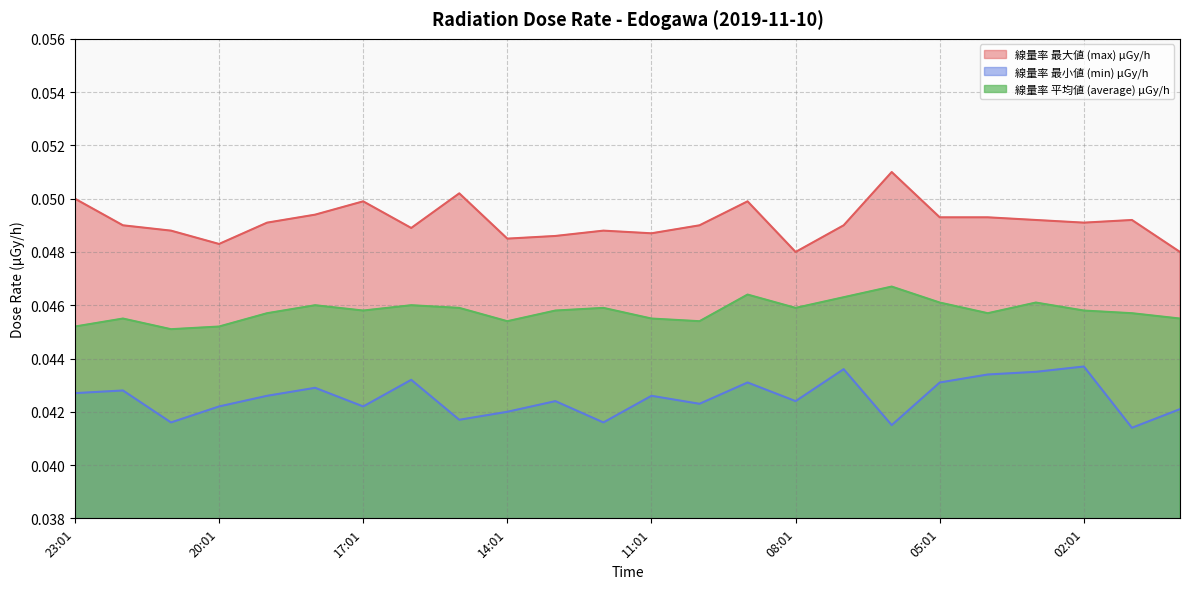

Reading left to right, transcribe all the data shown in this chart.

線量率 最大値 (max) μGy/h: 23:01=0.1	22:01=0.0	21:01=0.0	20:01=0.0	19:01=0.0	18:01=0.0	17:01=0.0	16:01=0.0	15:01=0.1	14:01=0.0	13:01=0.0	12:01=0.0	11:01=0.0	10:01=0.0	09:01=0.0	08:01=0.0	07:01=0.0	06:01=0.1	05:01=0.0	04:01=0.0	03:01=0.0	02:01=0.0	01:01=0.0	00:01=0.0
線量率 最小値 (min) μGy/h: 23:01=0.0	22:01=0.0	21:01=0.0	20:01=0.0	19:01=0.0	18:01=0.0	17:01=0.0	16:01=0.0	15:01=0.0	14:01=0.0	13:01=0.0	12:01=0.0	11:01=0.0	10:01=0.0	09:01=0.0	08:01=0.0	07:01=0.0	06:01=0.0	05:01=0.0	04:01=0.0	03:01=0.0	02:01=0.0	01:01=0.0	00:01=0.0
線量率 平均値 (average) μGy/h: 23:01=0.0	22:01=0.0	21:01=0.0	20:01=0.0	19:01=0.0	18:01=0.0	17:01=0.0	16:01=0.0	15:01=0.0	14:01=0.0	13:01=0.0	12:01=0.0	11:01=0.0	10:01=0.0	09:01=0.0	08:01=0.0	07:01=0.0	06:01=0.0	05:01=0.0	04:01=0.0	03:01=0.0	02:01=0.0	01:01=0.0	00:01=0.0